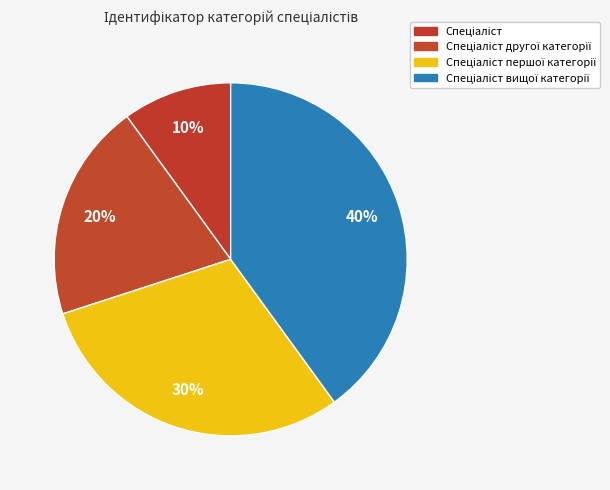

What is the ratio of the value at Спеціаліст другої категорії to the value at Спеціаліст вищої категорії?

0.5